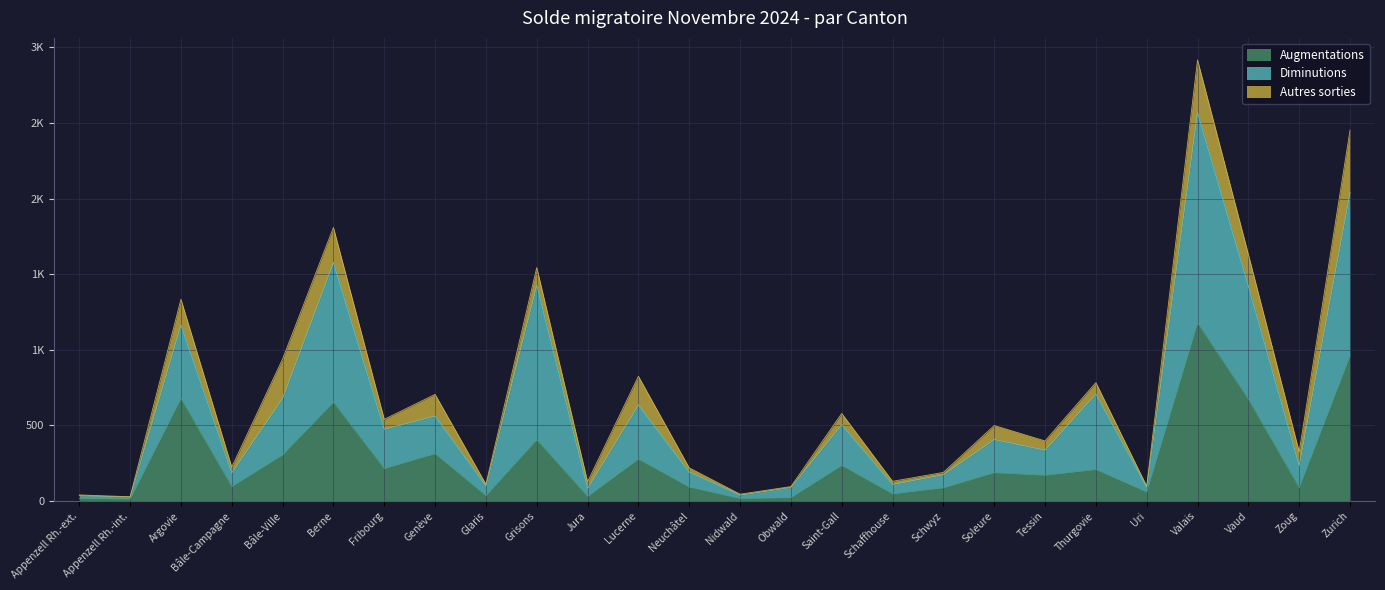

True or false: Diminutions has more than 2 interior local peaks.

True